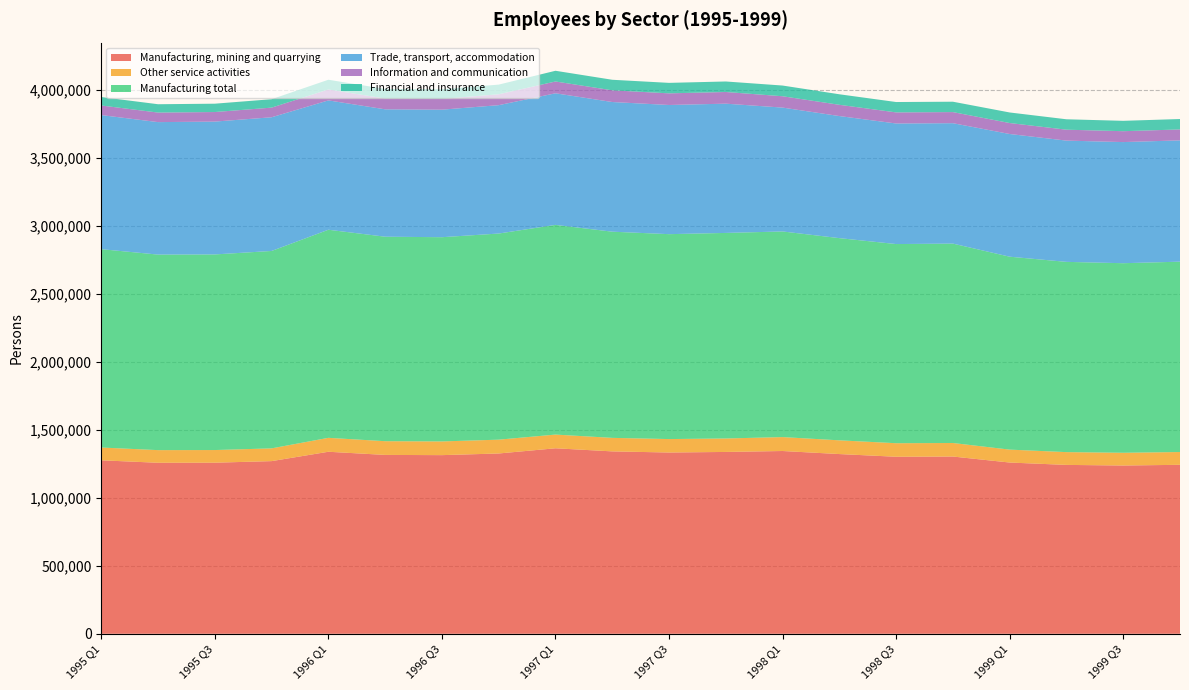

Reading right to left, transcribe all the data shown in this chart.

Manufacturing, mining and quarrying: 1243089	1237883	1242390	1259825	1303956	1302354	1322172	1344636	1337750	1333595	1341862	1364674	1326437	1314240	1315900	1339104	1270227	1258665	1258153	1276237
Other service activities: 94018	93784	94056	95031	99582	99595	101023	102399	99083	98891	99455	100837	101652	100846	100929	102422	93786	93046	92972	94066
Manufacturing total: 1400503	1394639	1399707	1419362	1467054	1465253	1487582	1512844	1512278	1507549	1516919	1542721	1516529	1502558	1504461	1530992	1452395	1439151	1438567	1459245
Trade, transport, accommodation: 892416	891157	892104	902702	885783	887036	898129	911323	950943	950319	953963	968165	944405	938294	937164	951611	983587	977369	974656	986511
Information and communication: 80392	80044	80338	80695	81708	81597	82815	83456	85899	85636	86150	86810	80126	79395	79495	80176	70897	70255	70223	70562
Financial and insurance: 76656	76316	76611	77678	76374	76267	77429	78758	77317	77079	77554	78869	71126	70465	70561	71805	61932	61360	61335	62219